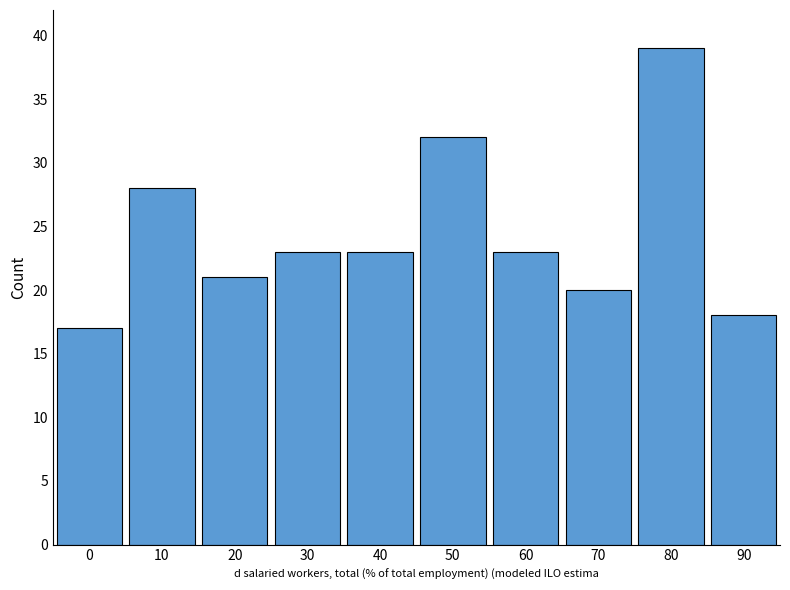

What is the difference between the second highest and minimum values?

15